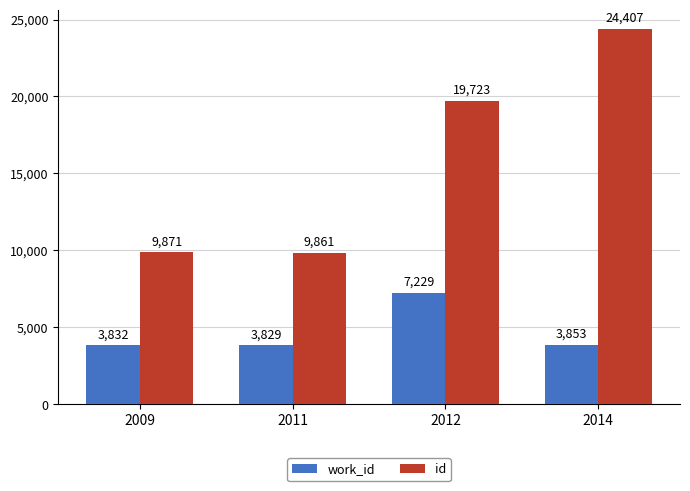

What is the difference between the second highest and minimum values in the work_id series?

24